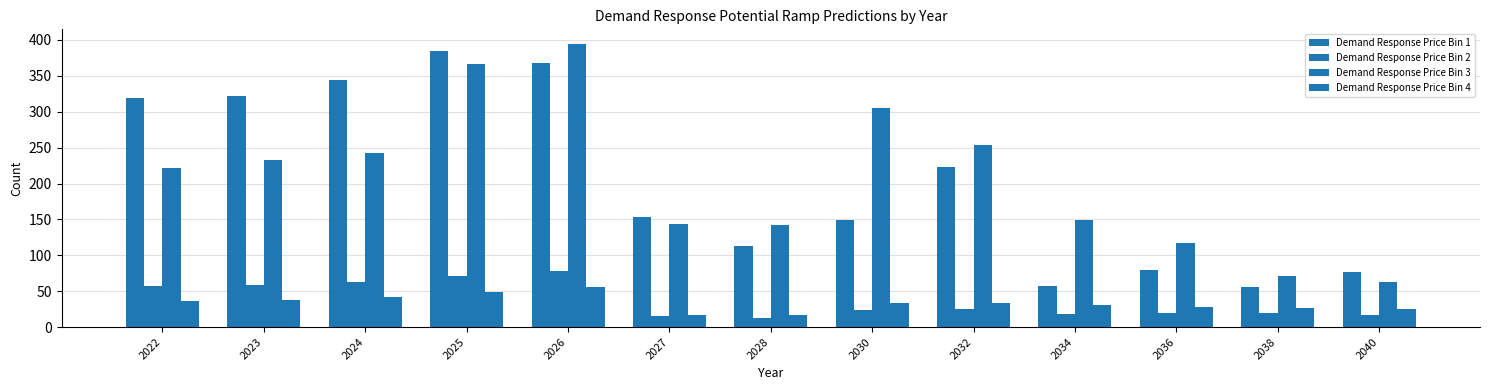

Reading left to right, transcribe all the data shown in this chart.

Demand Response Price Bin 1: 319.4	322.2	344.7	385.3	368.5	153.1	112.4	149.7	222.9	56.9	80.0	56.5	76.5
Demand Response Price Bin 2: 56.5	59.1	62.5	71.2	78.5	15.3	12.7	24.2	24.8	18.0	19.8	20.2	16.6
Demand Response Price Bin 3: 222.3	232.4	242.0	366.6	395.1	143.6	142.9	304.8	253.9	149.7	116.8	71.2	62.2
Demand Response Price Bin 4: 36.1	37.8	41.7	48.4	55.7	16.4	16.8	34.2	32.9	30.4	28.6	26.4	25.2